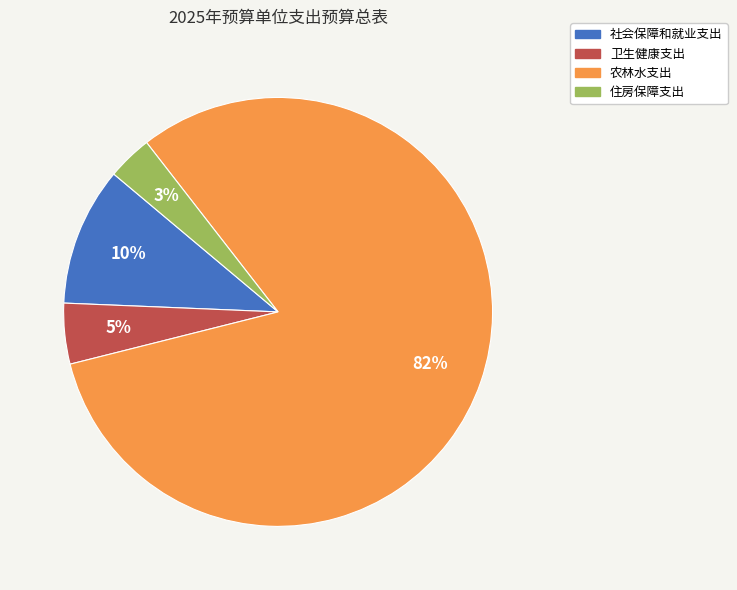

Rank the categories by value from highest to lowest.

农林水支出, 社会保障和就业支出, 卫生健康支出, 住房保障支出